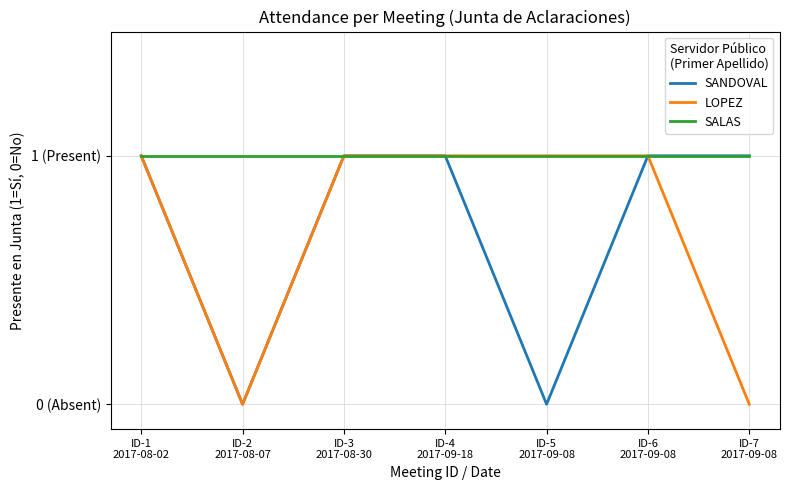

At which label is SALAS closest to 1?

ID-1
2017-08-02